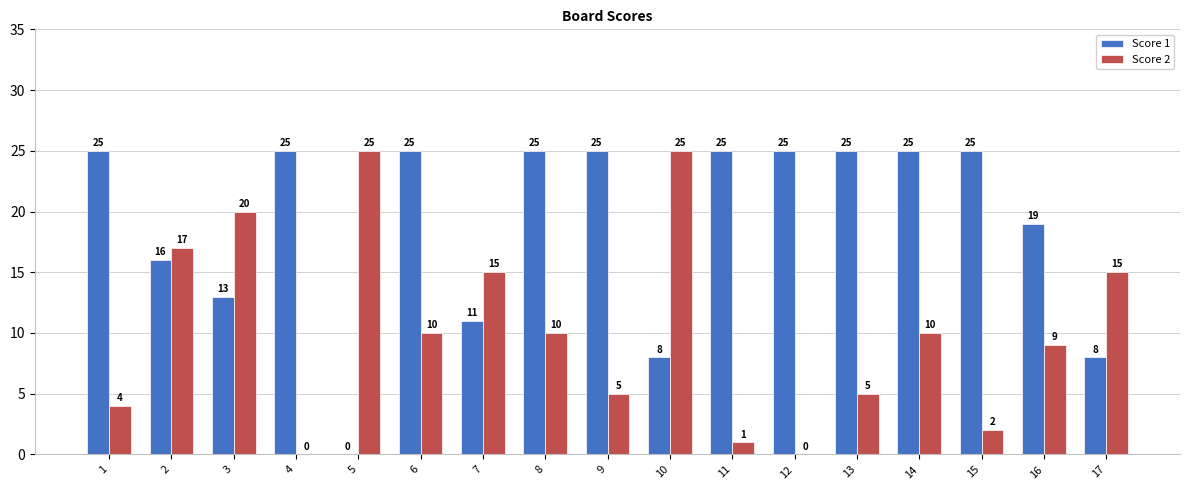

True or false: Score 2 has a value of 9 at 16.

True